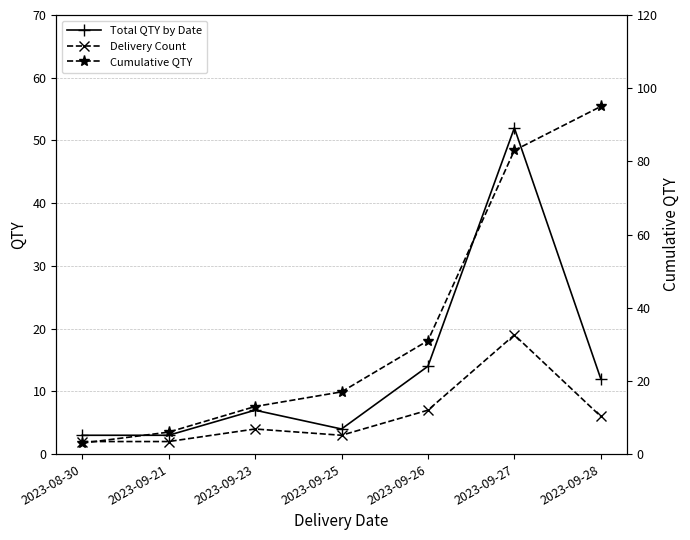

What is the total value across all series at 2023-09-21?

11